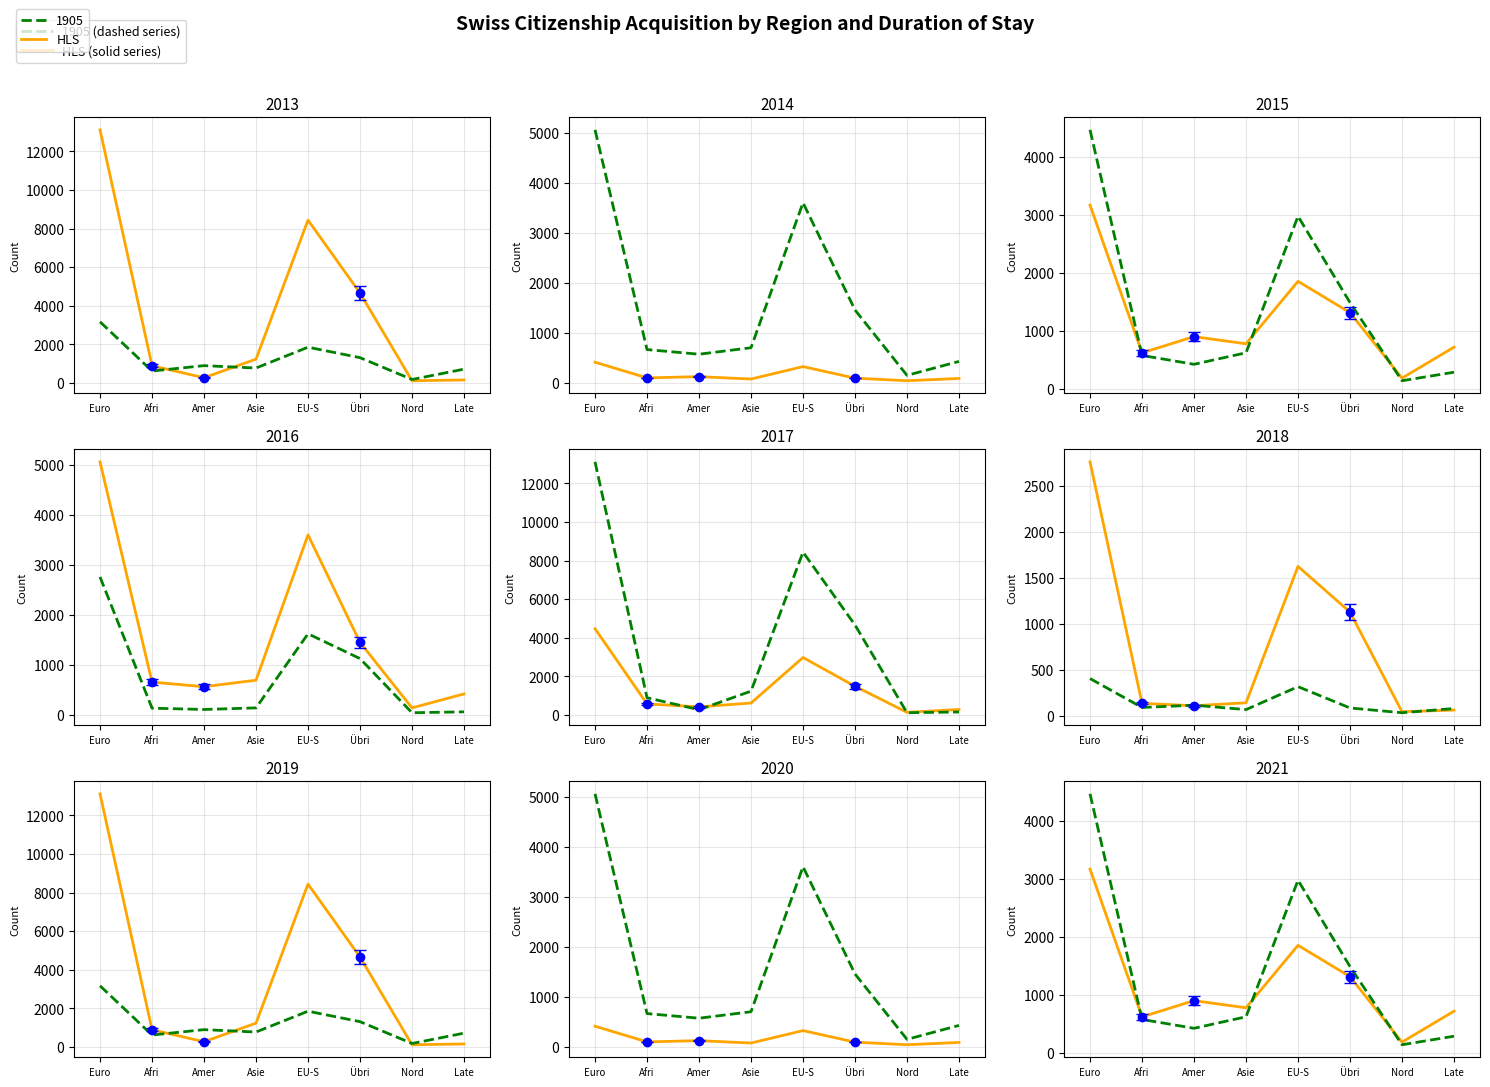

What is the spread (max minus min) of values at Afri?

801